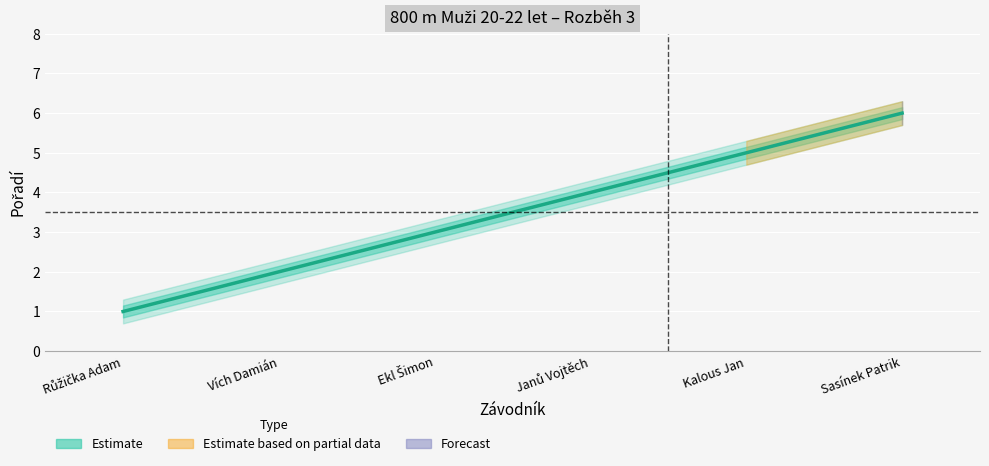

Between Kalous Jan and Ekl Šimon, which is larger?

Kalous Jan